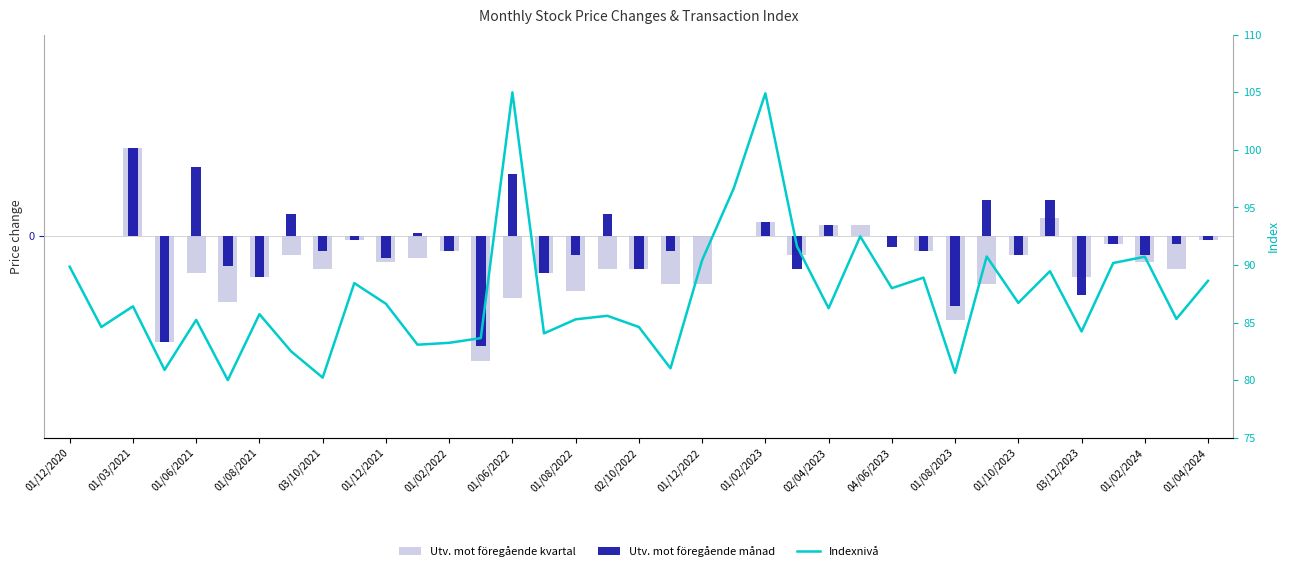

Which series has the largest range (max minus min)?

Indexnivå